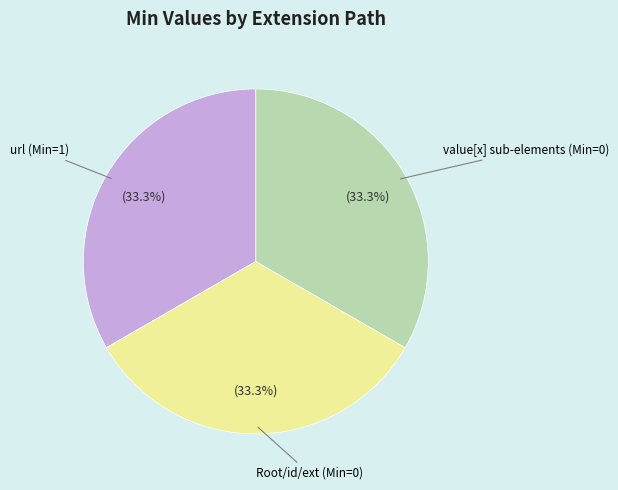

Is there a majority slice in this chart?

No